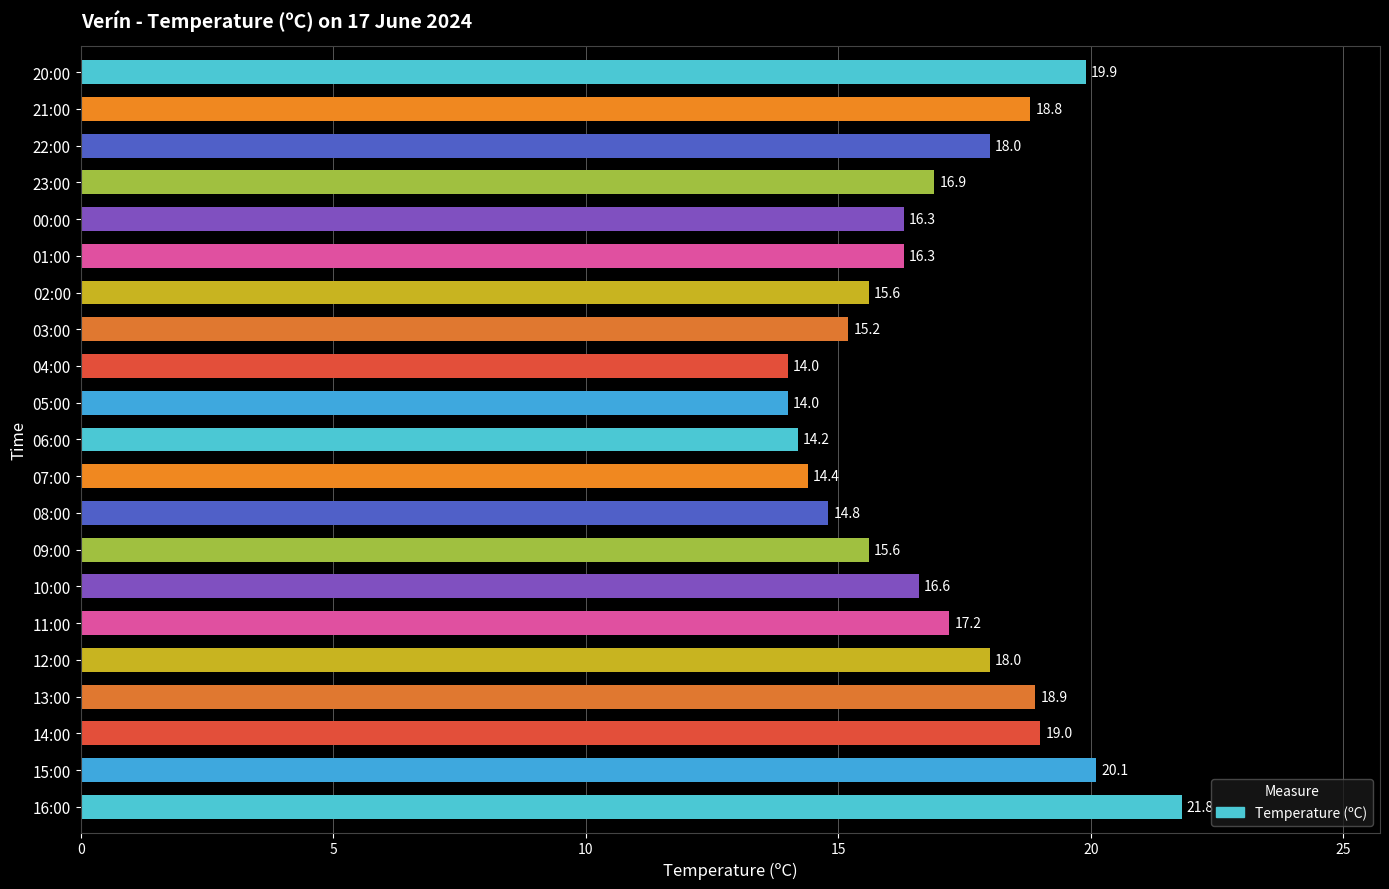

What is the minimum value shown in the chart?

14.0